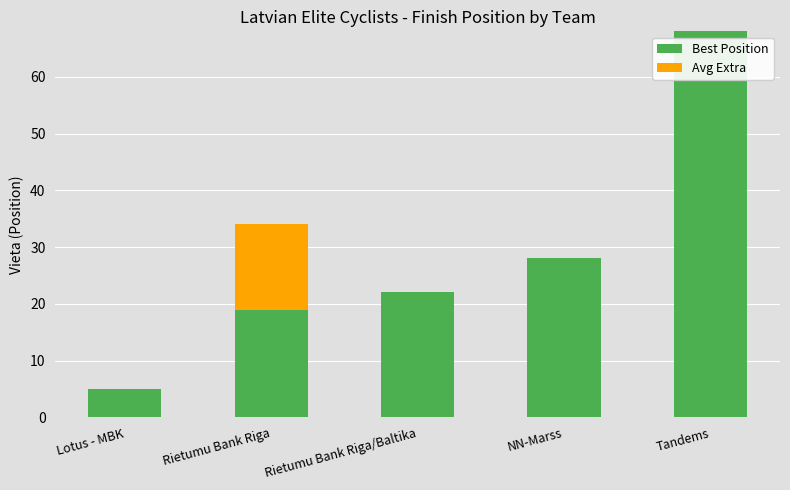

What is the highest value of the Best Position series?

68